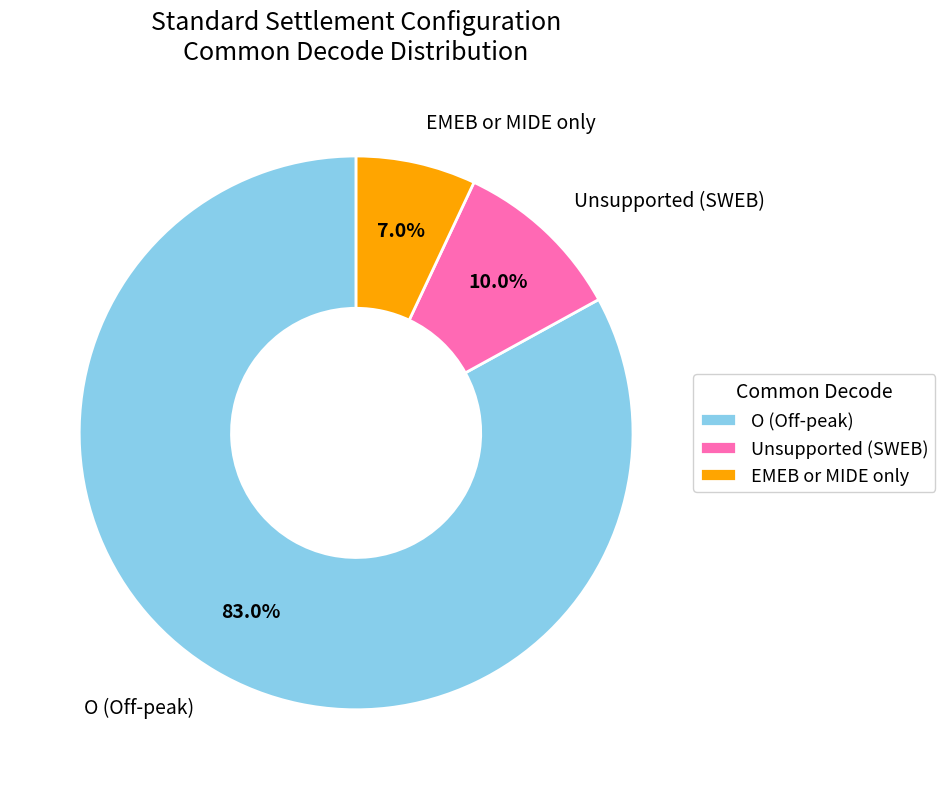

How many segments does this pie chart have?

3